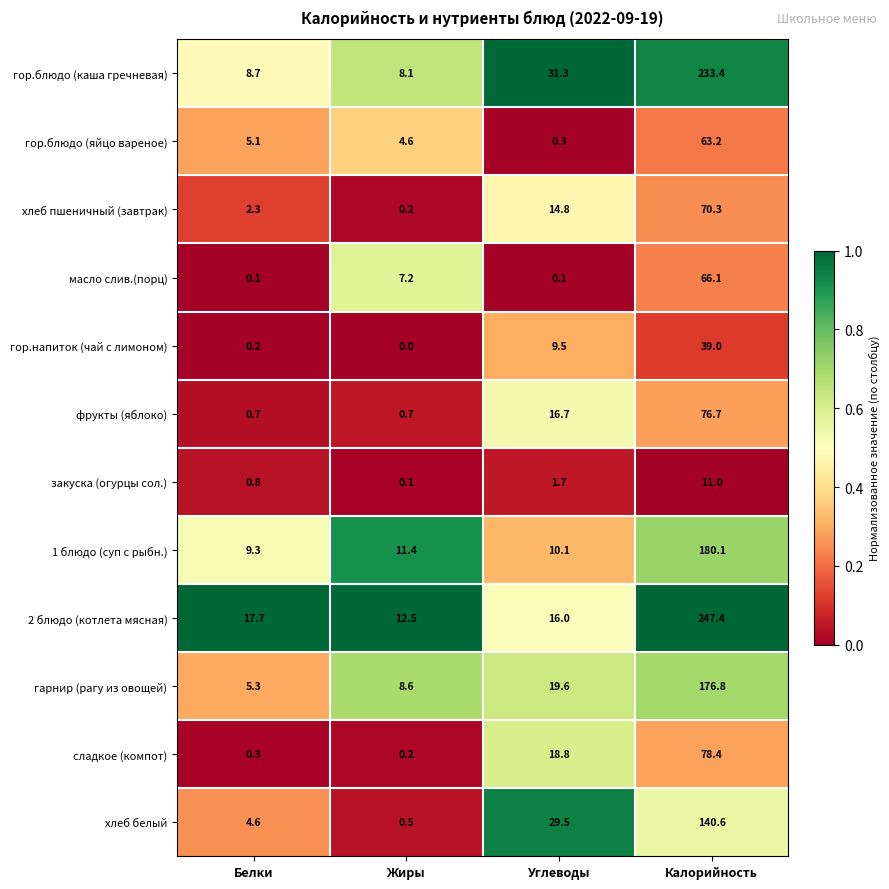

Rank the series at Белки from lowest to highest value.

масло слив.(порц), гор.напиток (чай с лимоном), сладкое (компот), фрукты (яблоко), закуска (огурцы сол.), хлеб пшеничный (завтрак), хлеб белый, гор.блюдо (яйцо вареное), гарнир (рагу из овощей), гор.блюдо (каша гречневая), 1 блюдо (суп с рыбн.), 2 блюдо (котлета мясная)